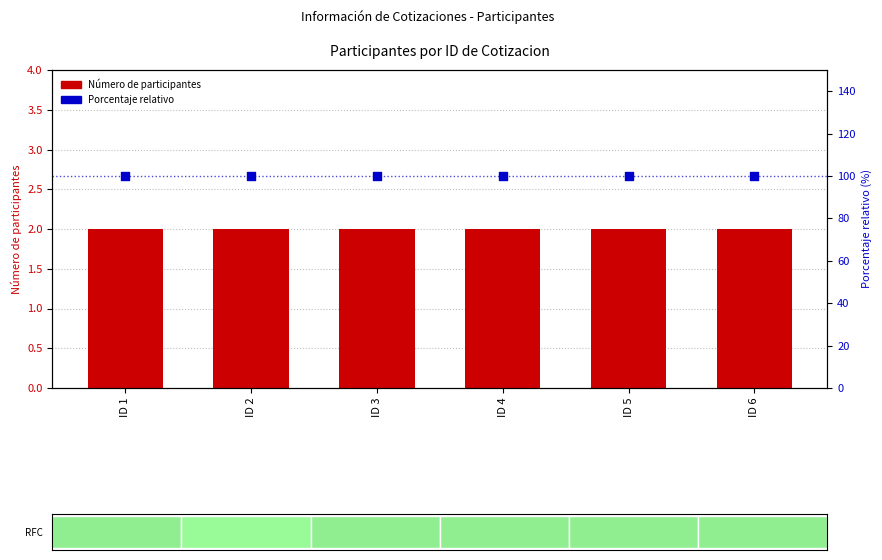

Which series reaches the maximum Y coordinate?

Porcentaje relativo